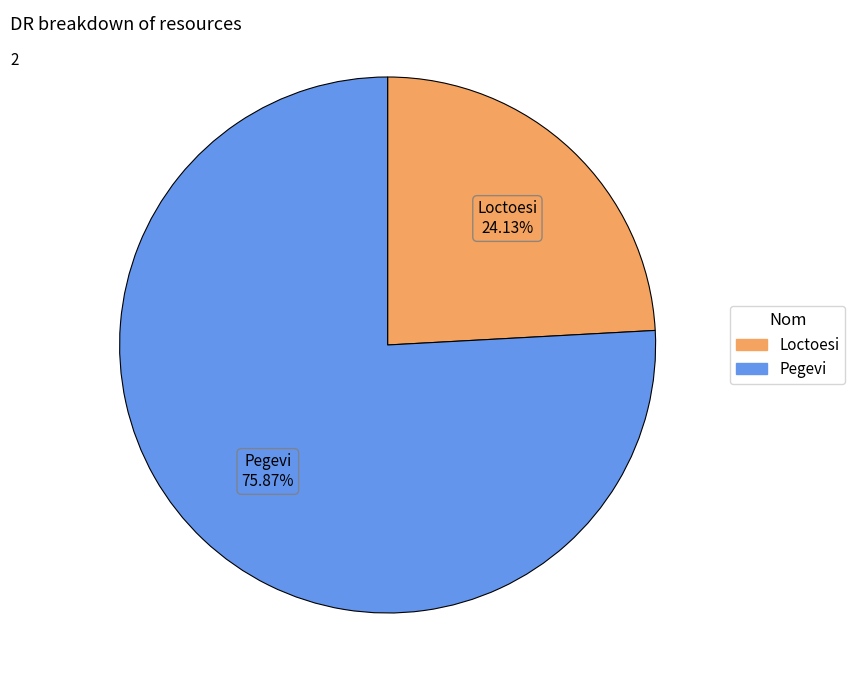

What is the largest slice in the pie chart?

Pegevi